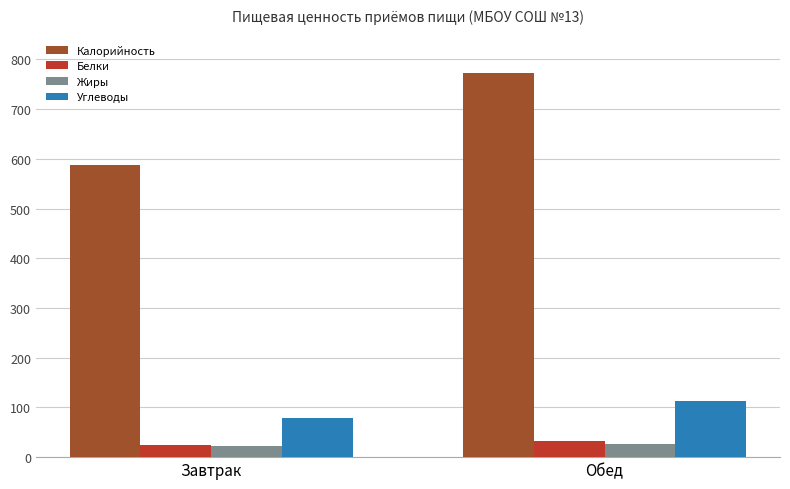

At which label does Углеводы first exceed 112?

Обед